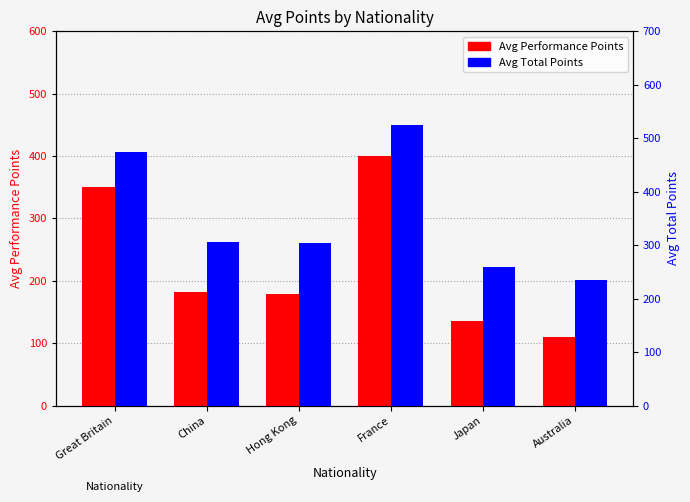

Between Australia and Hong Kong, which is larger?

Hong Kong